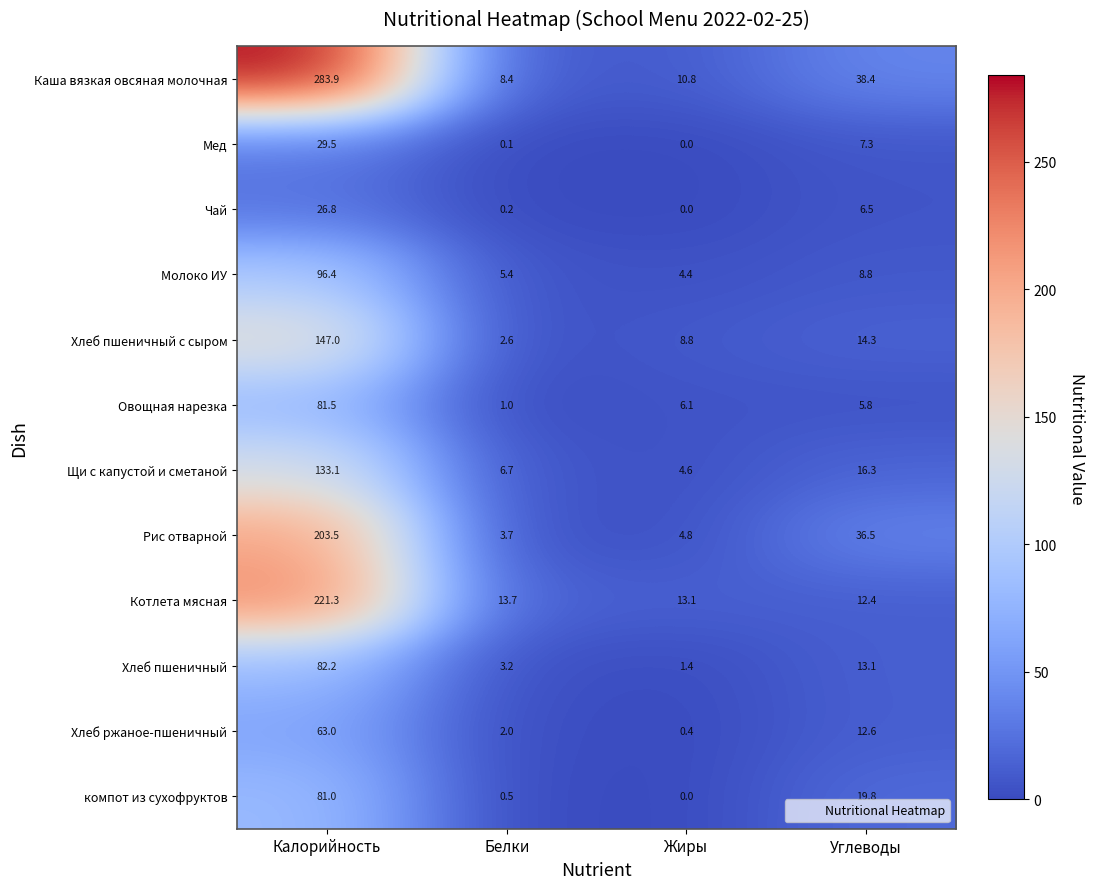

What is the greatest value displayed?

283.9